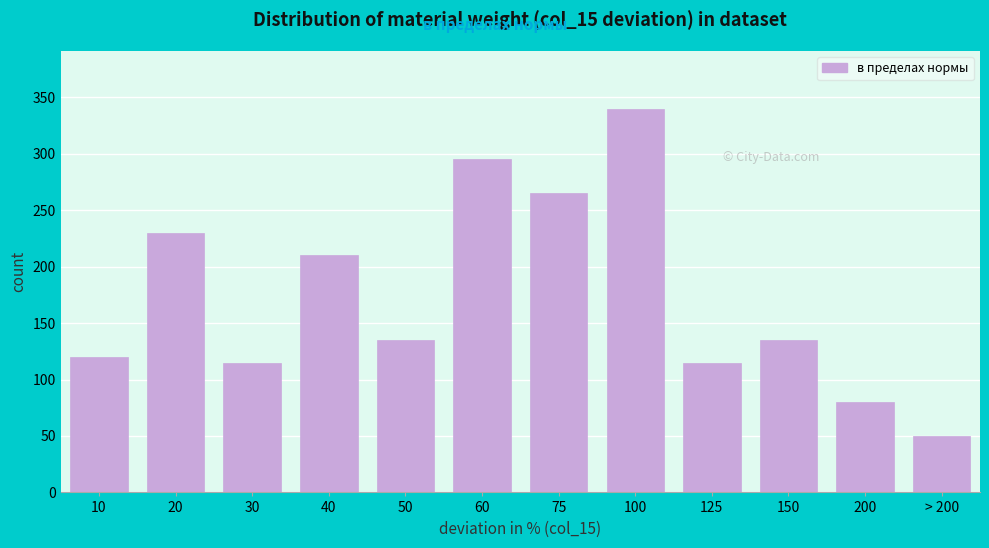

Reading left to right, list all the values displayed in this chart.

10=120	20=230	30=115	40=210	50=135	60=295	75=265	100=340	125=115	150=135	200=80	> 200=50